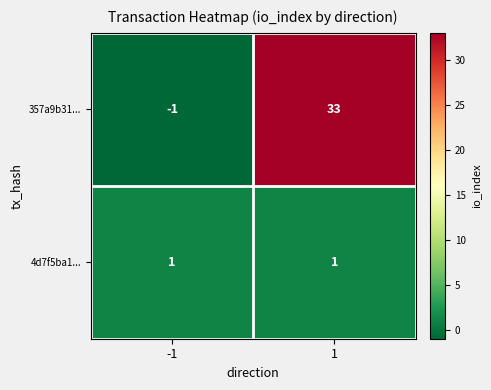

What is the difference between the maximum and minimum values in the 357a9b31... series?

34